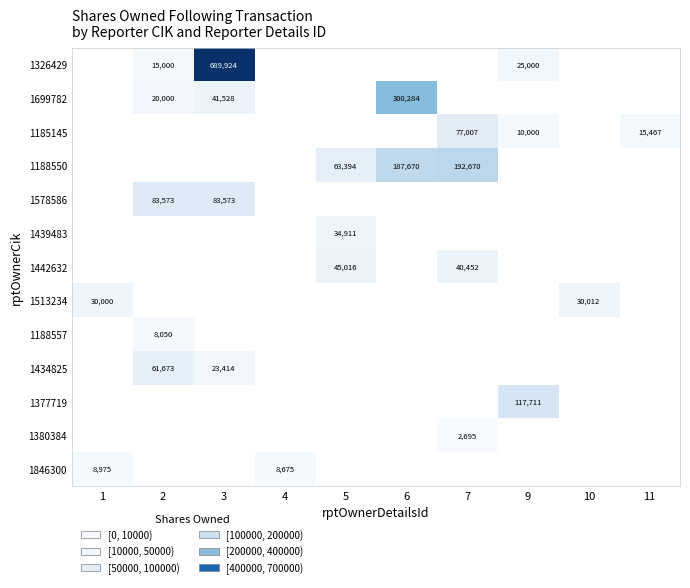

How many data points does each series have?

10